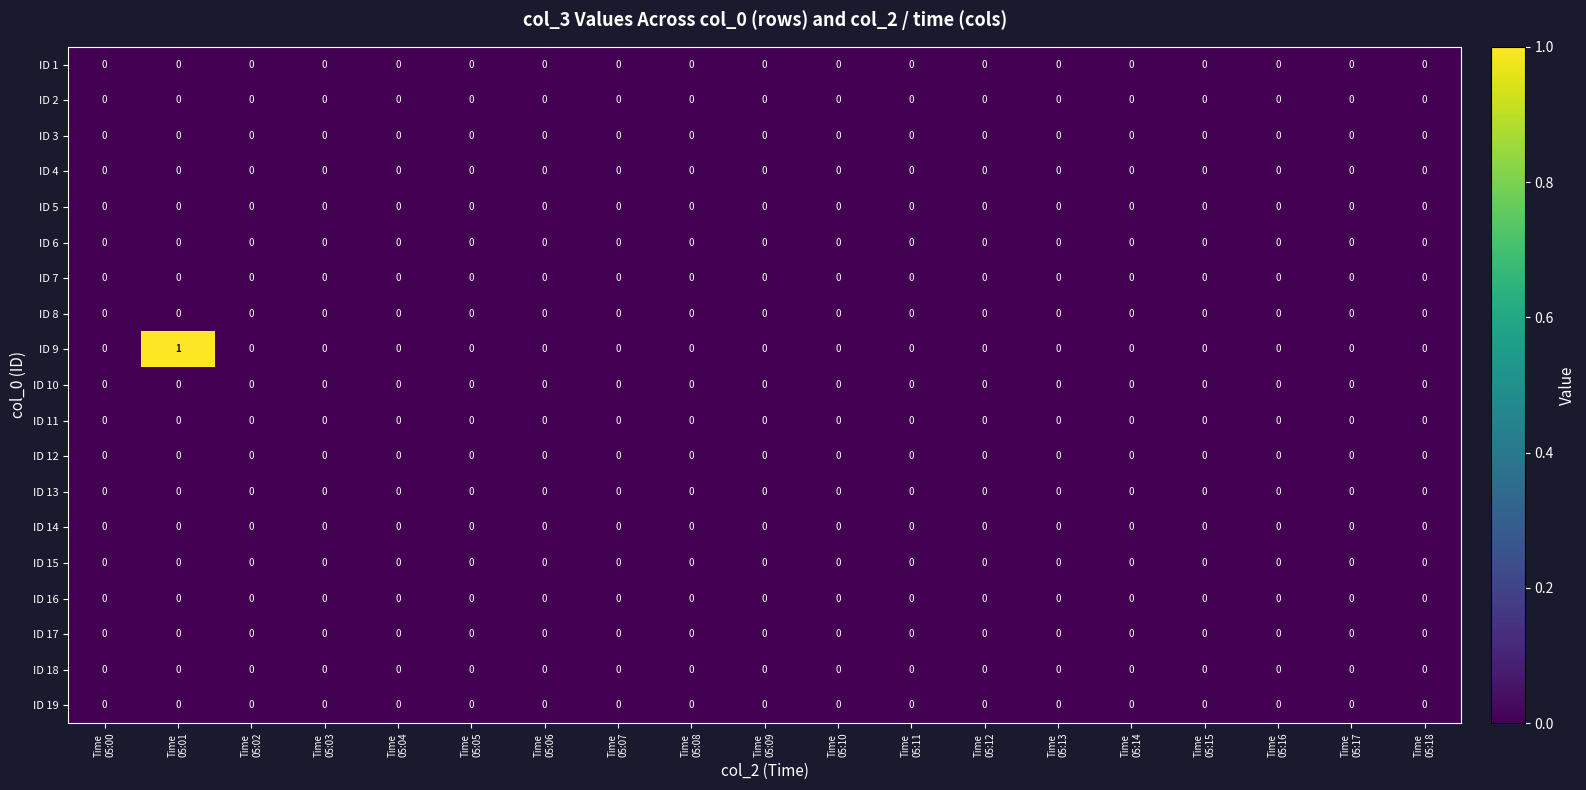

How many data points does each series have?

19